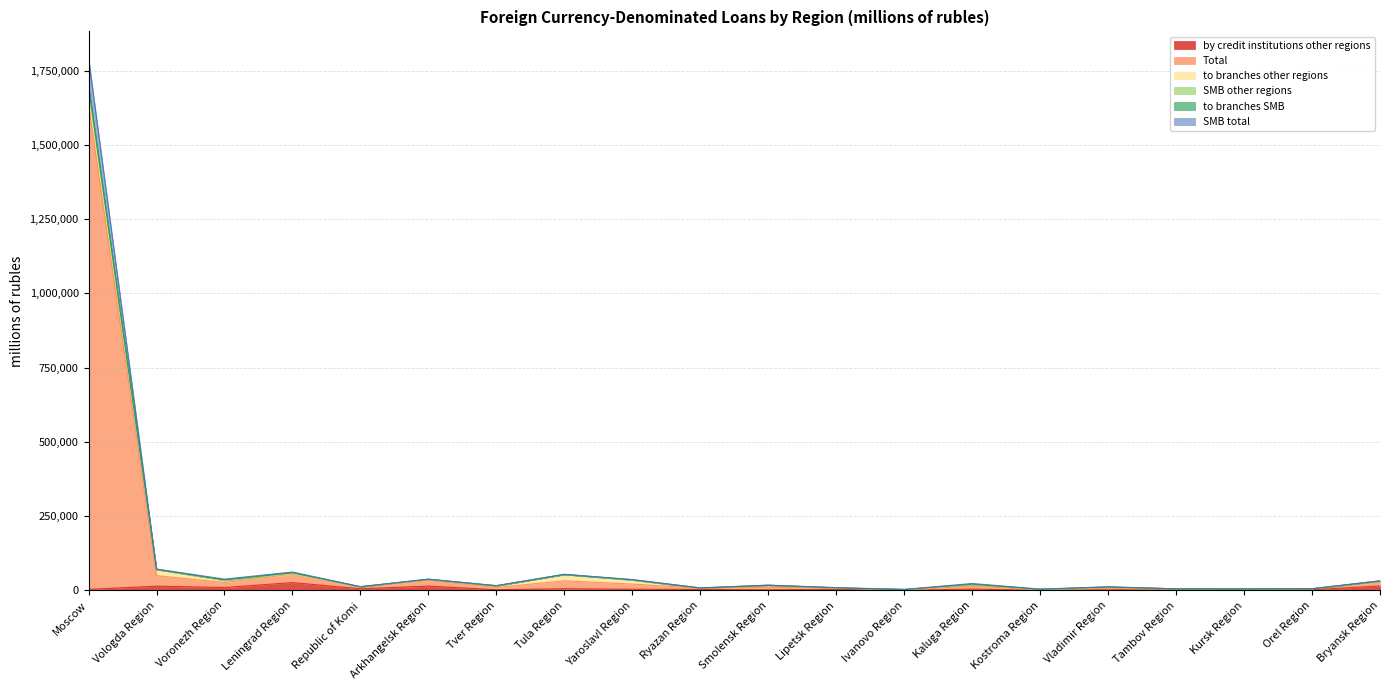

At which category does Total reach its first local peak?

Leningrad Region